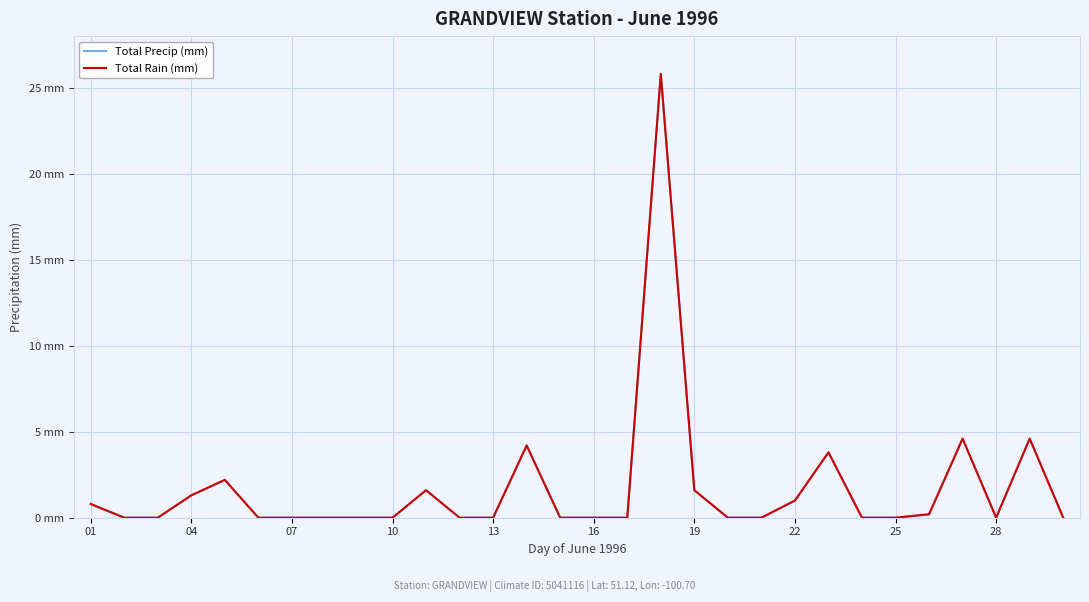

At how many categories does at least one series exceed 20?

1